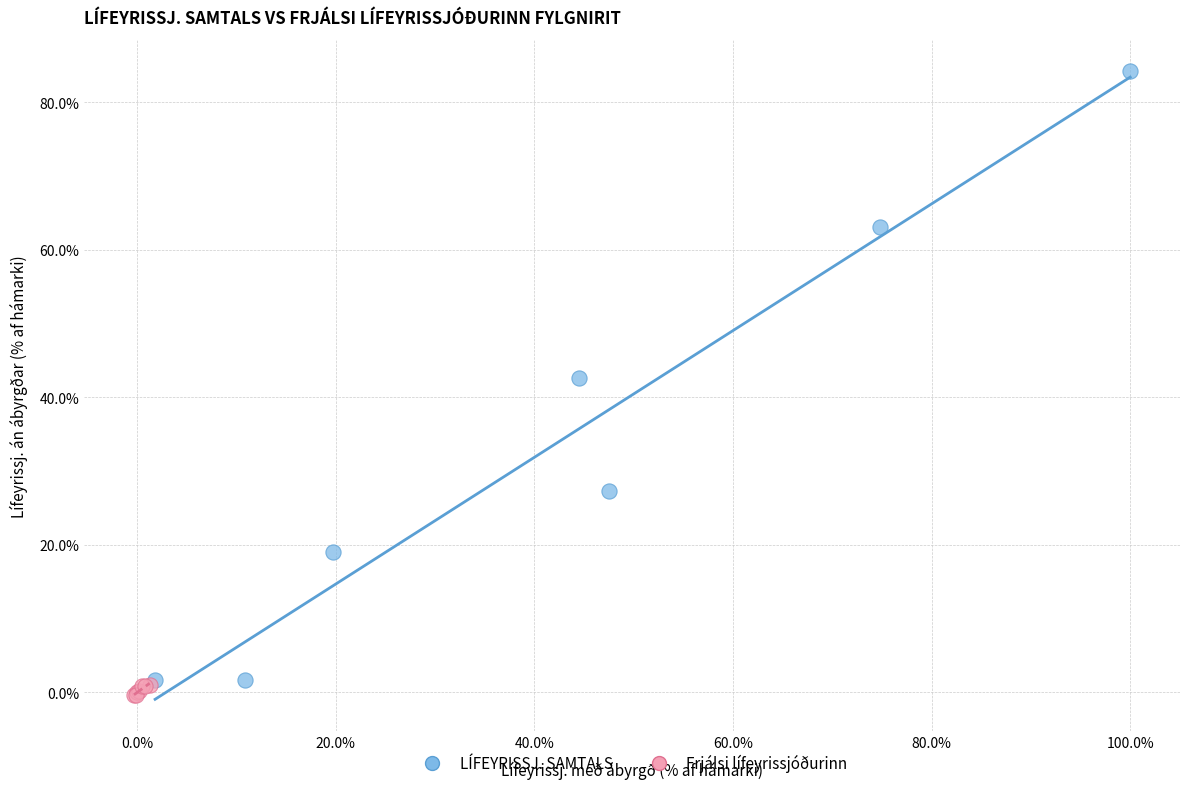

Which series has the widest spread of Y values?

LÍFEYRISSJ. SAMTALS